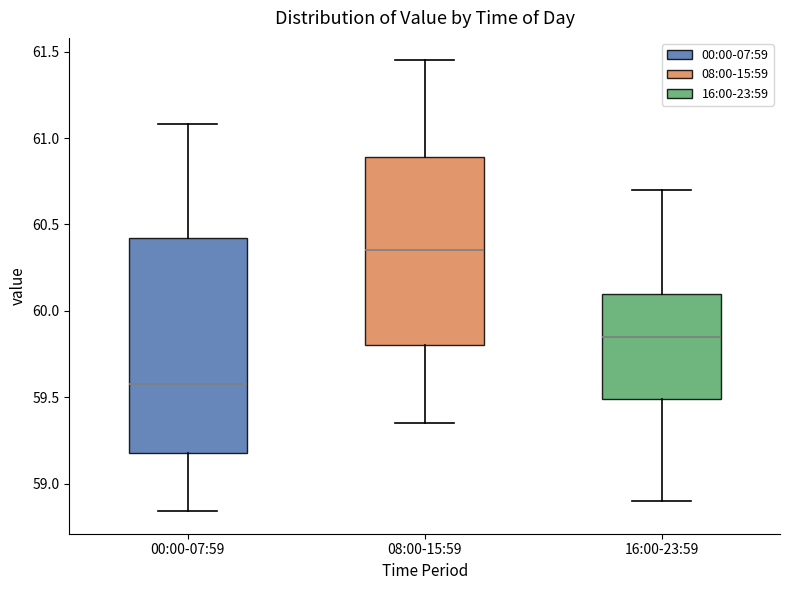

Which box is the tallest, from its lower edge to its upper edge?

00:00-07:59